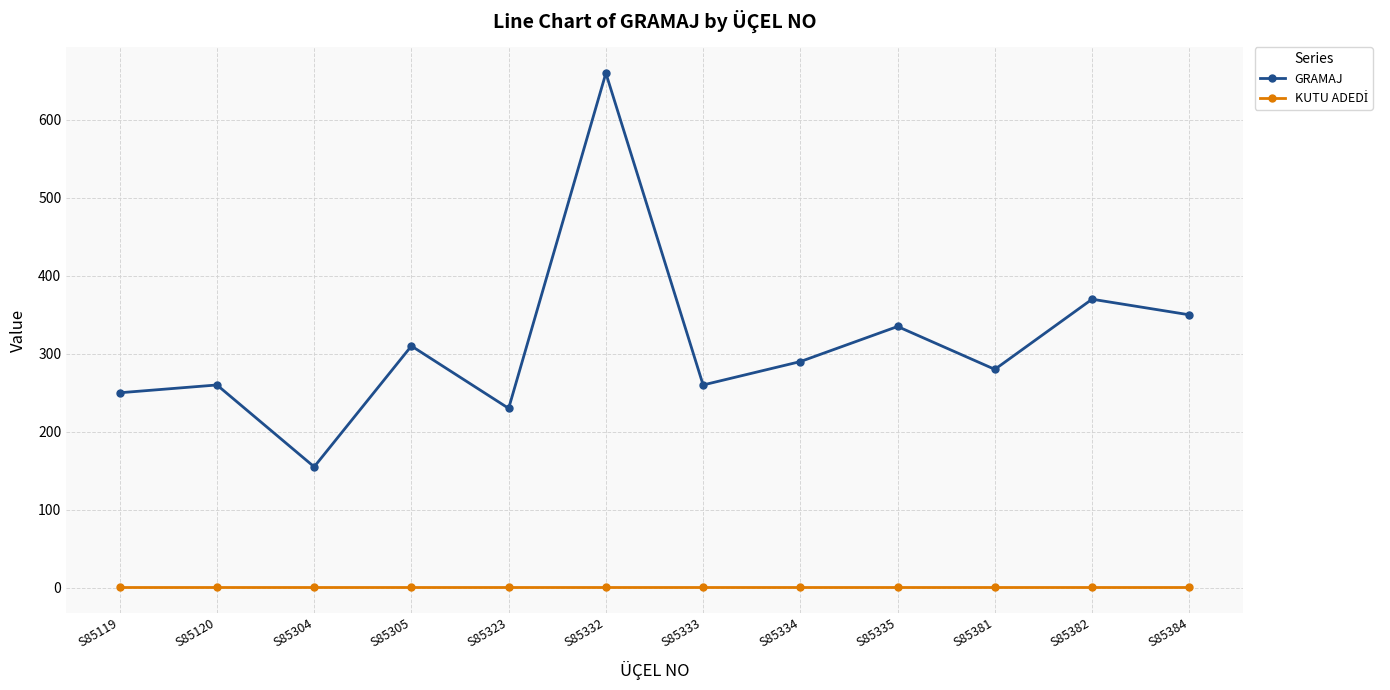

True or false: GRAMAJ has a value of 505 at S85384.

False